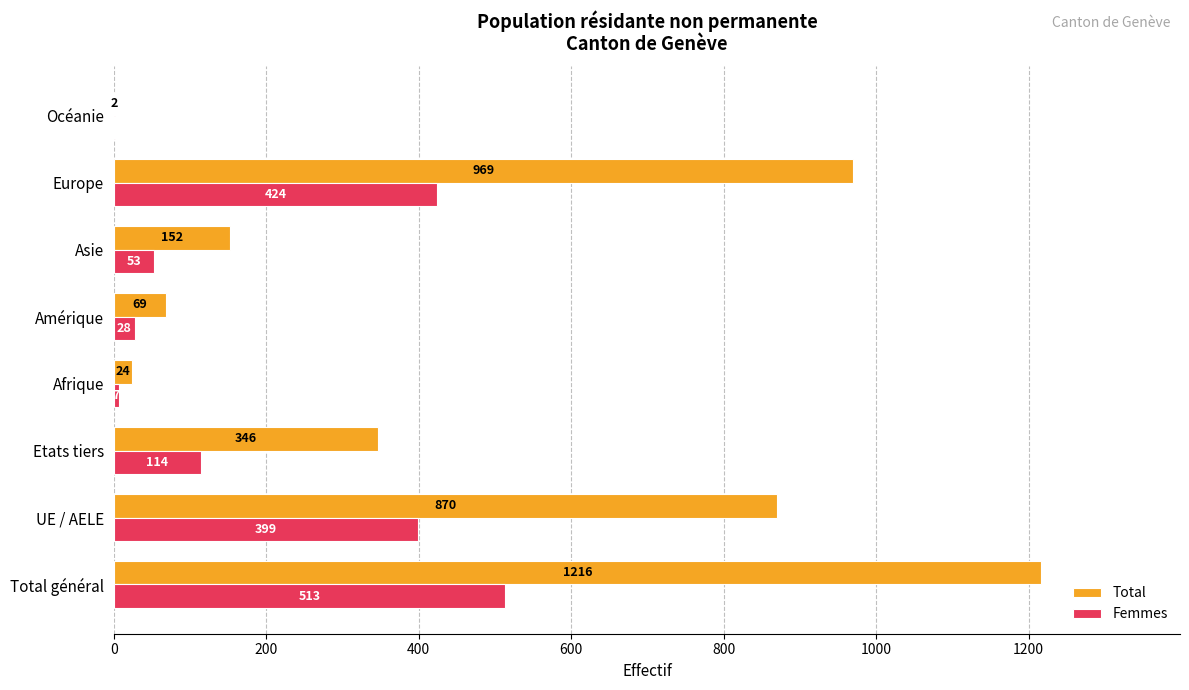

What is the sum of the Femmes values at UE / AELE and Amérique?

427